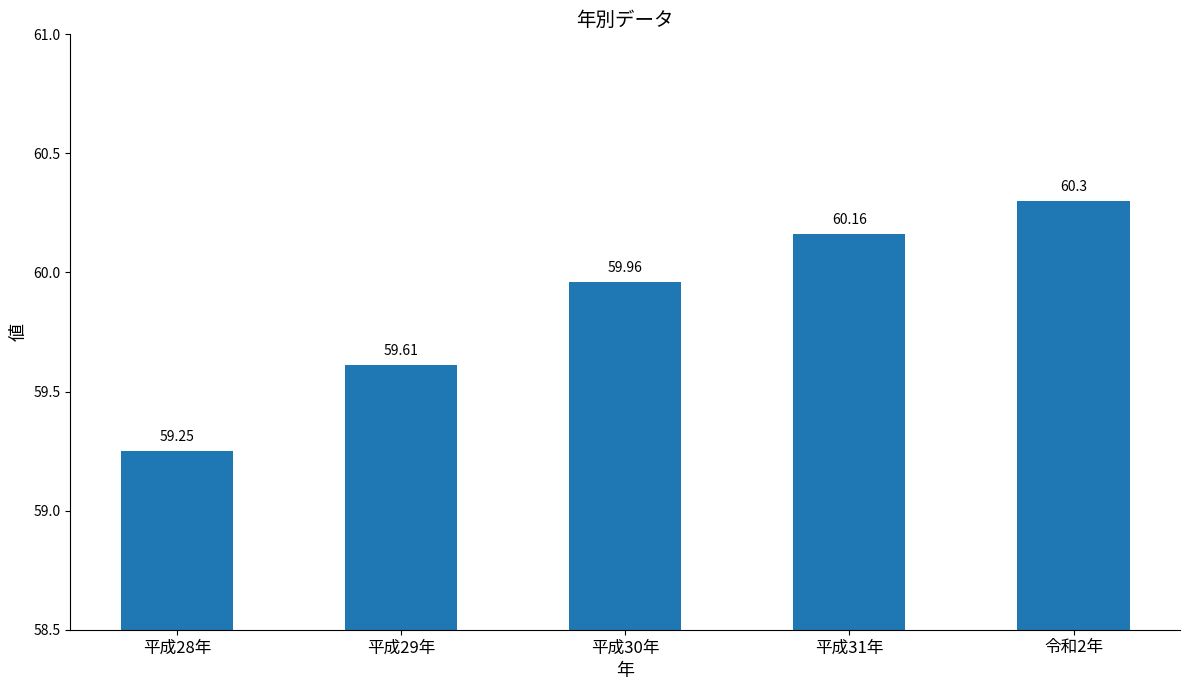

List the labels in order of value, smallest first.

平成28年, 平成29年, 平成30年, 平成31年, 令和2年